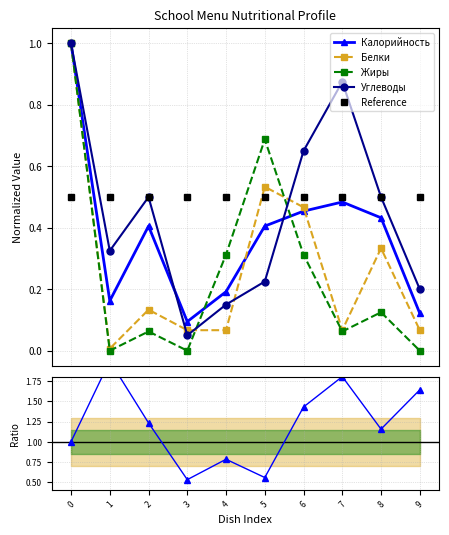

What is the difference between the maximum and minimum values in the Калорийность series?

0.9